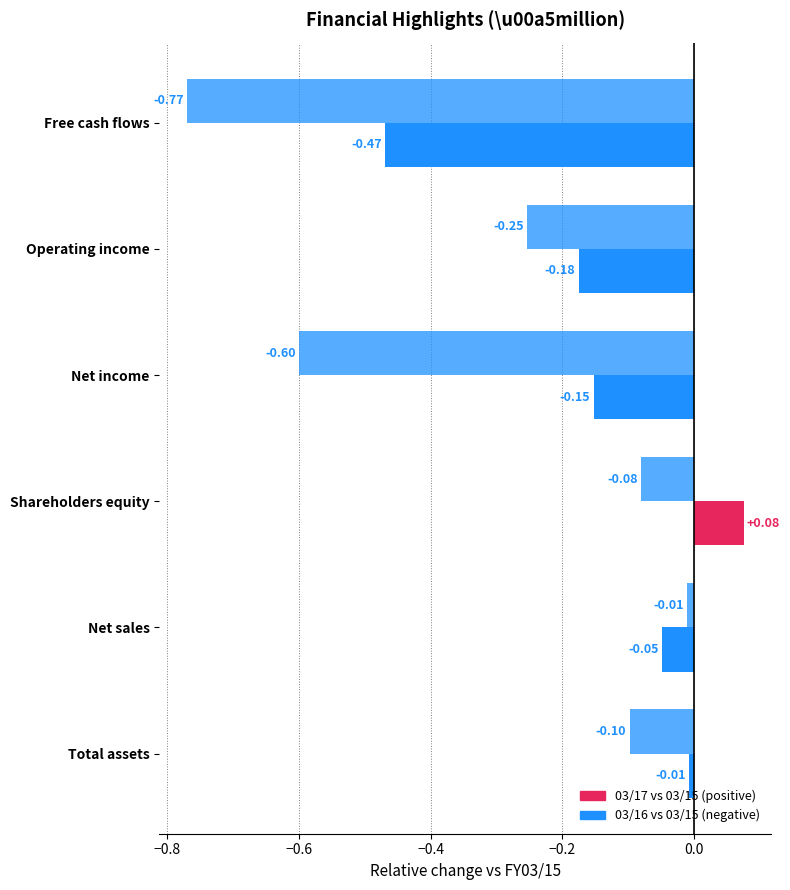

How many distinct data groups are displayed?

2